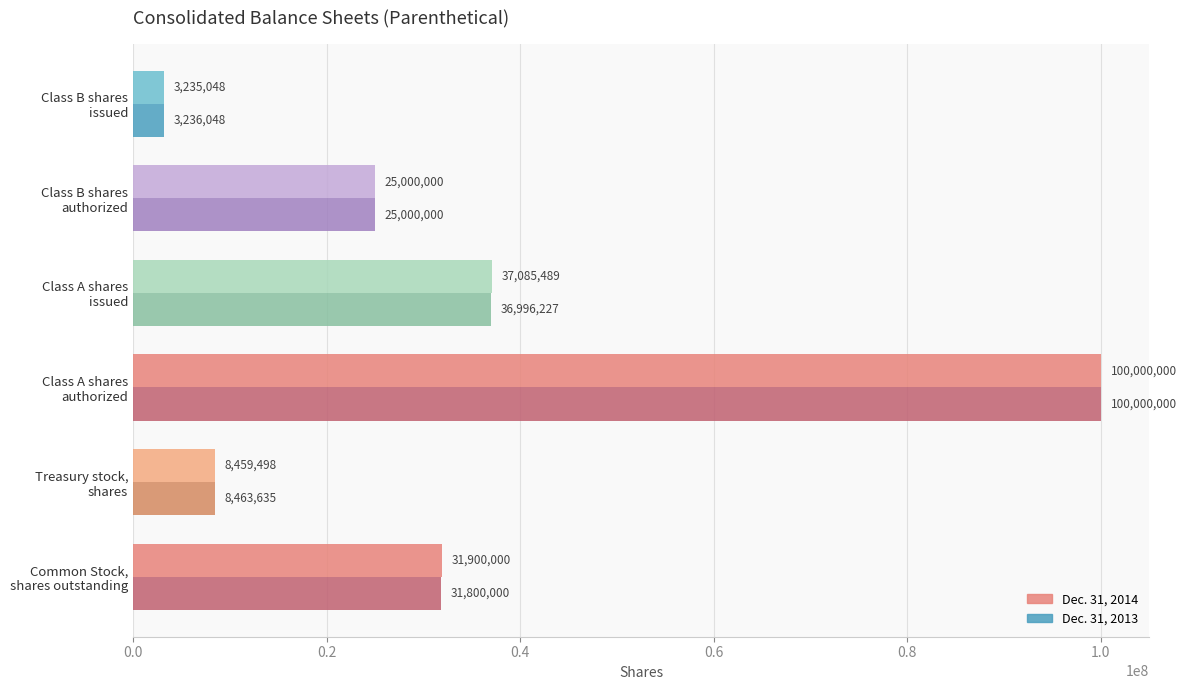

Which series has the largest range (max minus min)?

Dec. 31, 2014